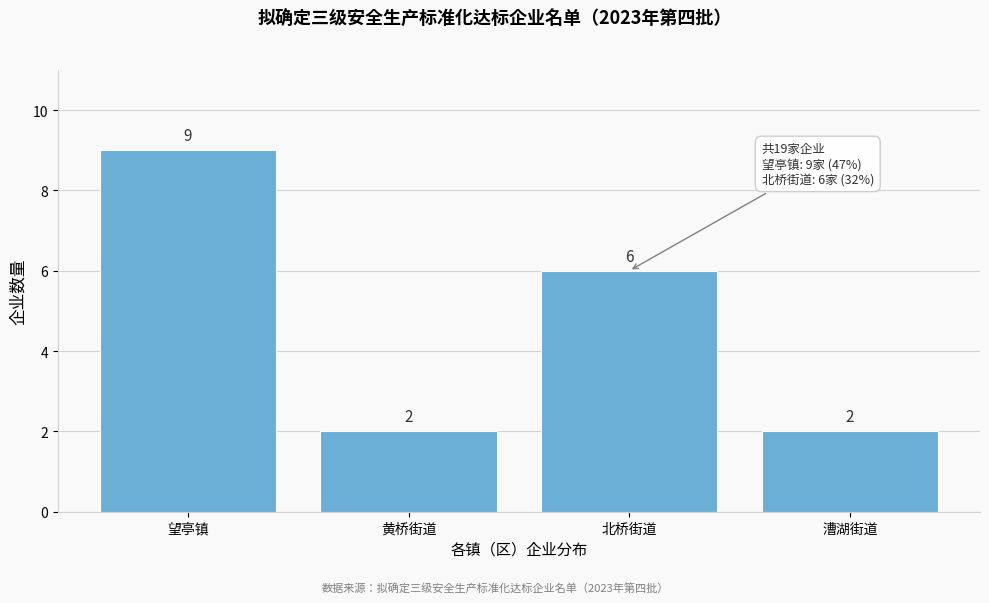

Reading left to right, list all the values displayed in this chart.

望亭镇=9	黄桥街道=2	北桥街道=6	漕湖街道=2